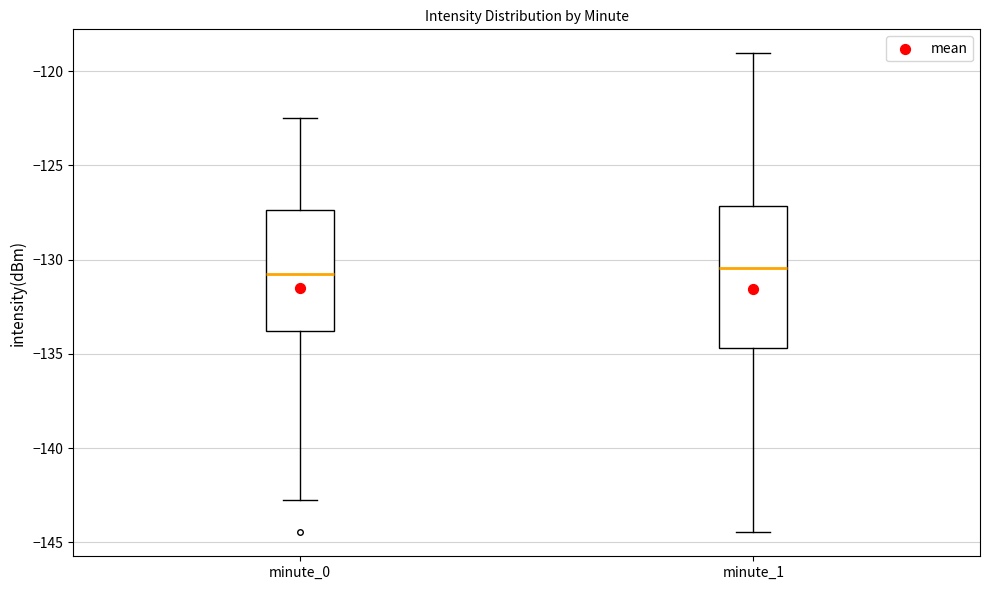

Reading left to right, transcribe this box plot: for each box, give where its median line is, the range the box spans, and where its two whiskers end, as read against the y-axis. The values are not printed on the chart, so give them approximately, as read against the axis.

minute_0: median -131.0, box -134.0 to -127.5, whiskers -143.0 to -122.5
minute_1: median -130.5, box -134.5 to -127.0, whiskers -144.5 to -119.0